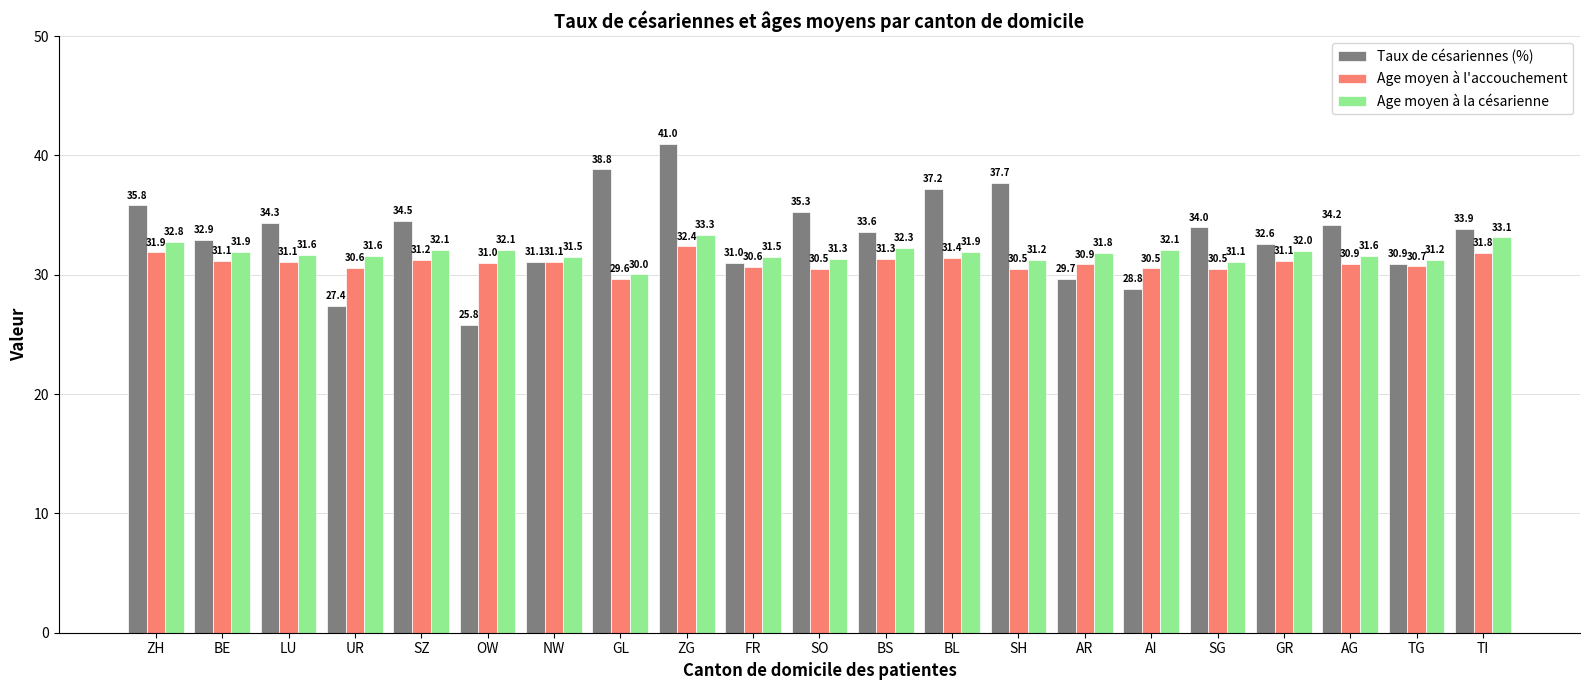

How many bars are there in total?

63